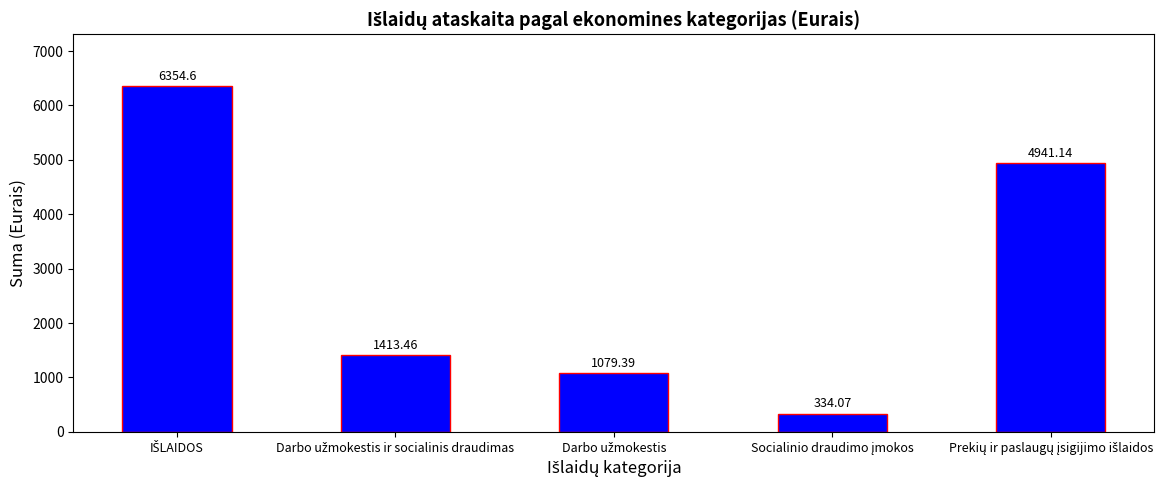

What is the difference between the maximum and minimum values?

6020.5